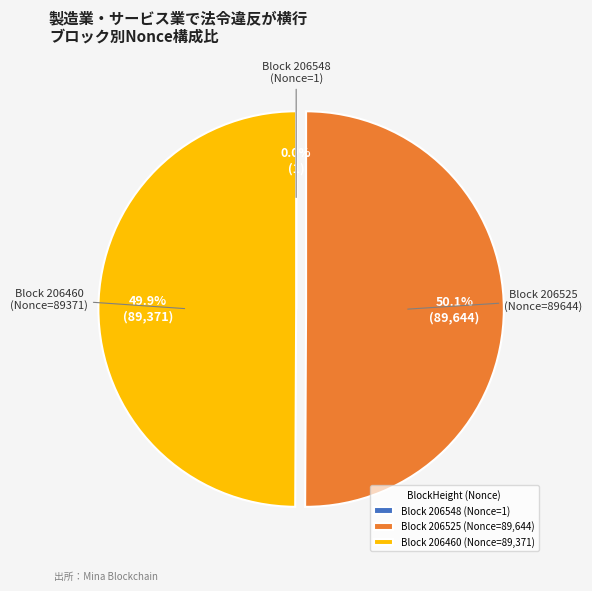

What percentage do Block 206525 (Nonce=89644) and Block 206460 (Nonce=89371) together represent?

100.0%